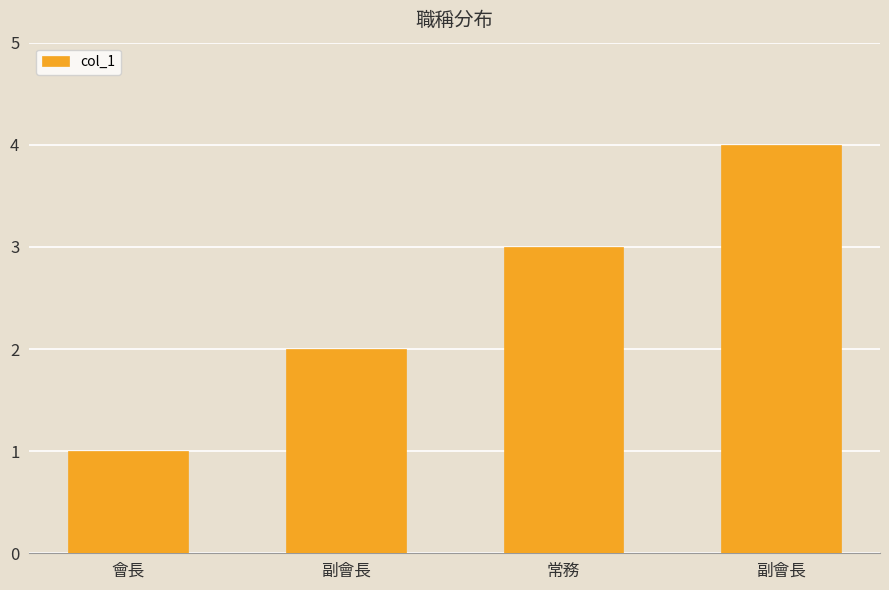

How many values are below 3?

2